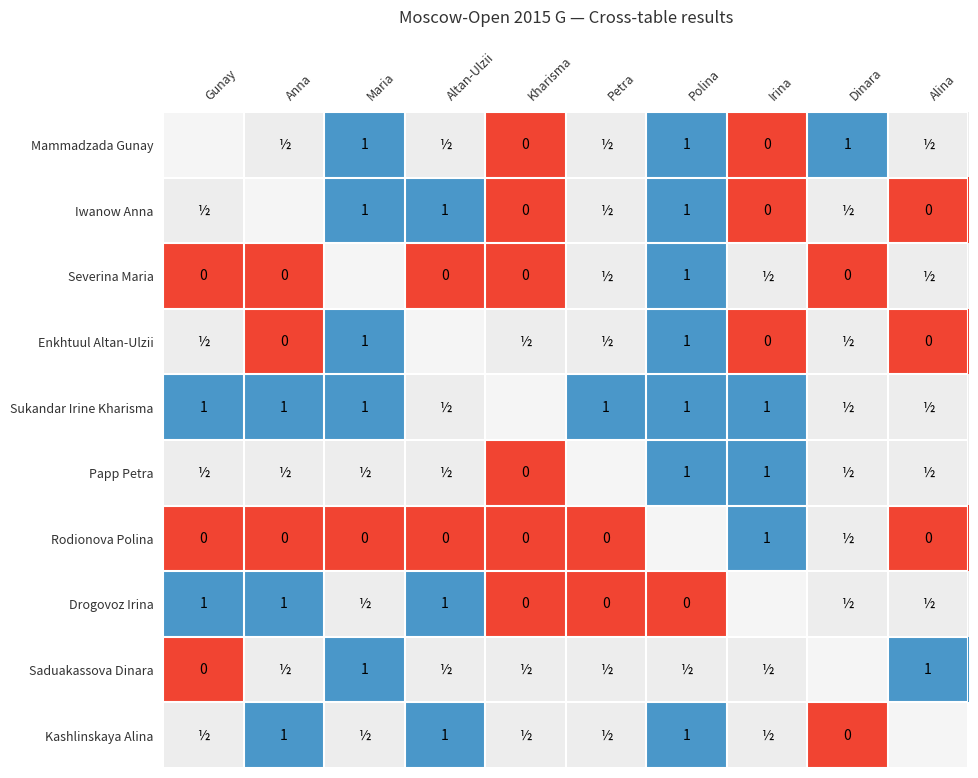

The value of Saduakassova Dinara at Maria is 1.0. True or false?

True